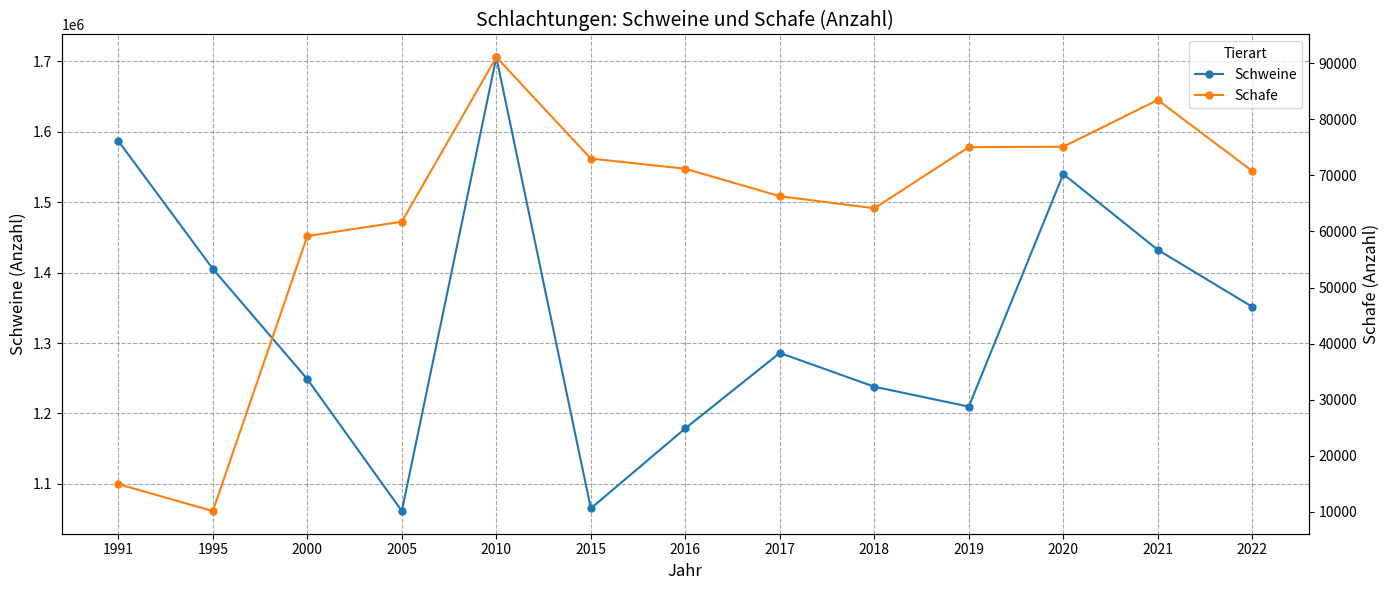

Rank the categories by Schweine value from highest to lowest.

2010, 1991, 2020, 2021, 1995, 2022, 2017, 2000, 2018, 2019, 2016, 2015, 2005